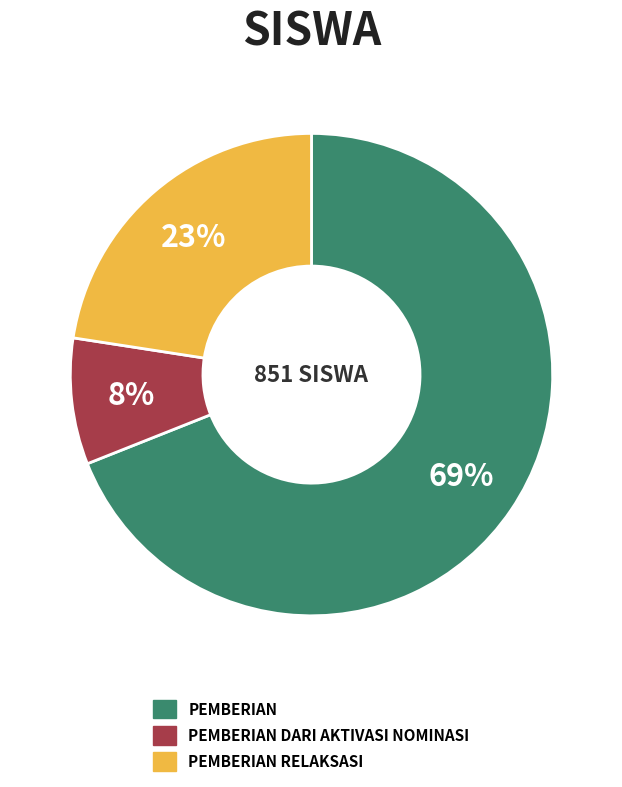

Does any single category account for the majority?

Yes